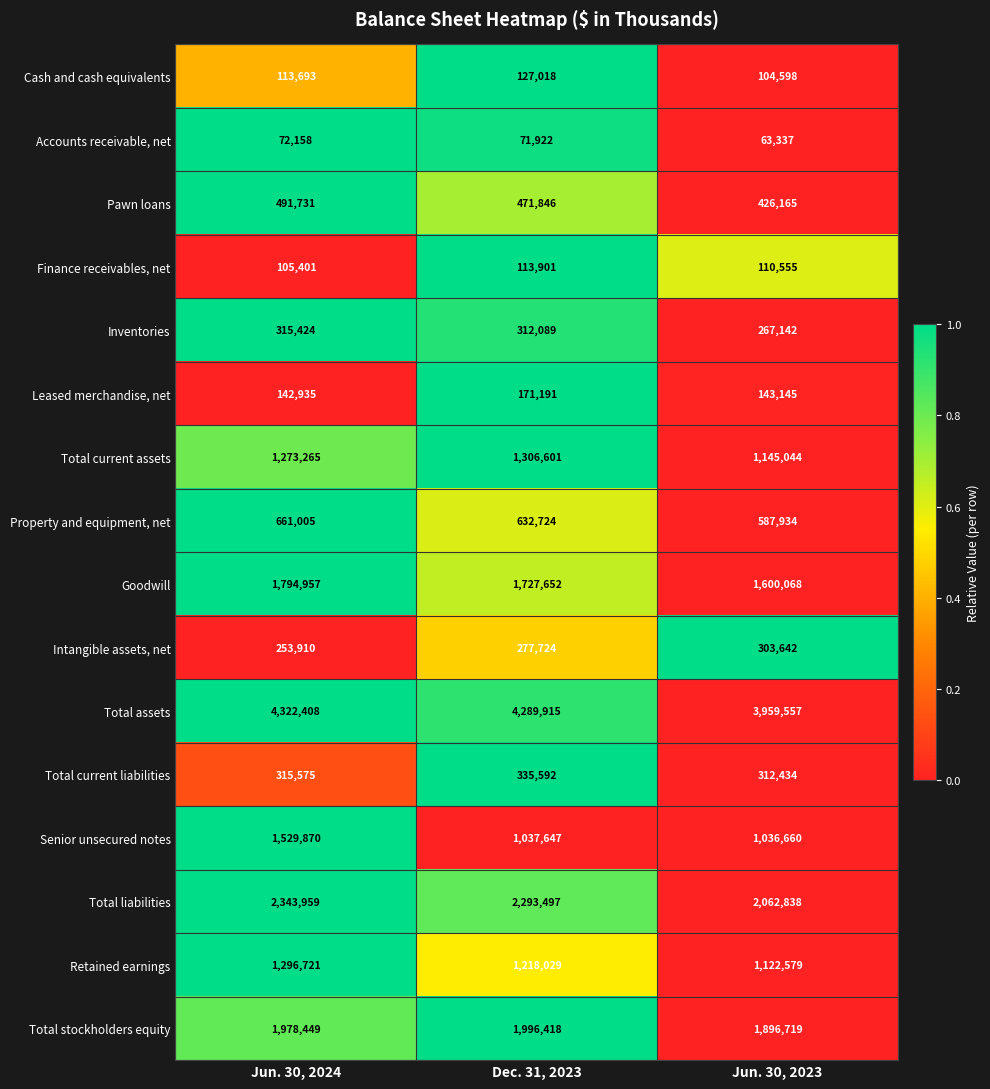

What is the difference between the maximum and second lowest values in the Total current assets series?

33336